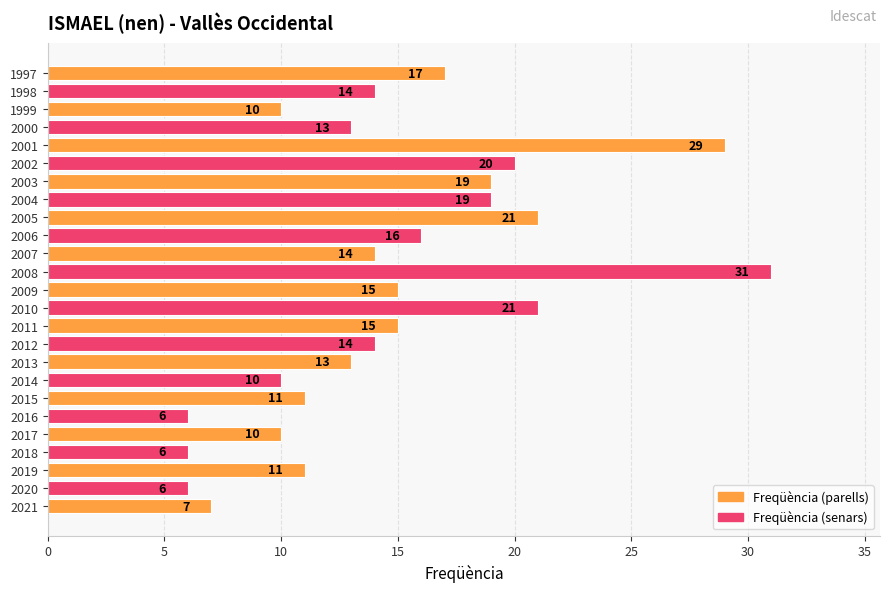

What is the difference between the maximum and second lowest values?

25